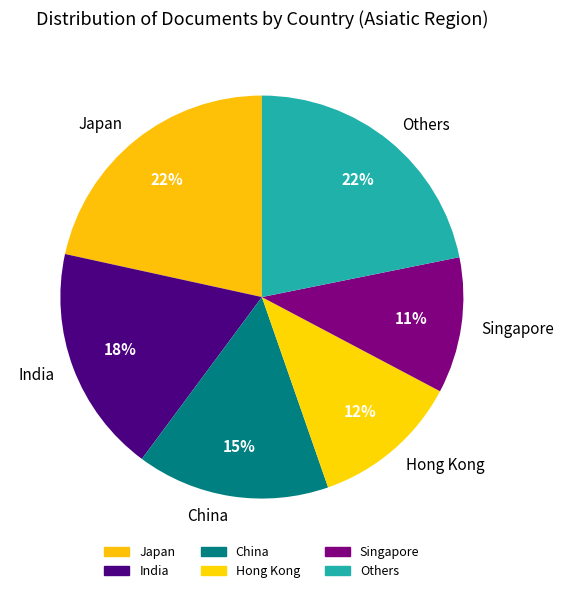

To the nearest percent, what percentage of the pie is India?

18%